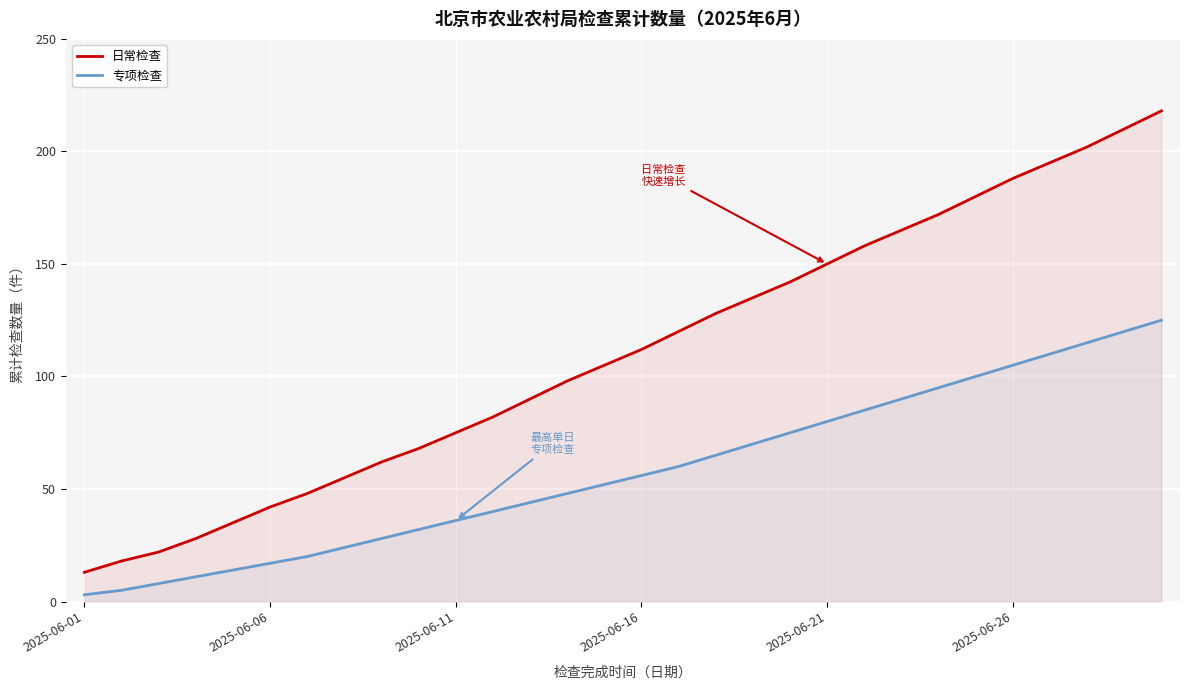

How many lines are shown in the chart?

2